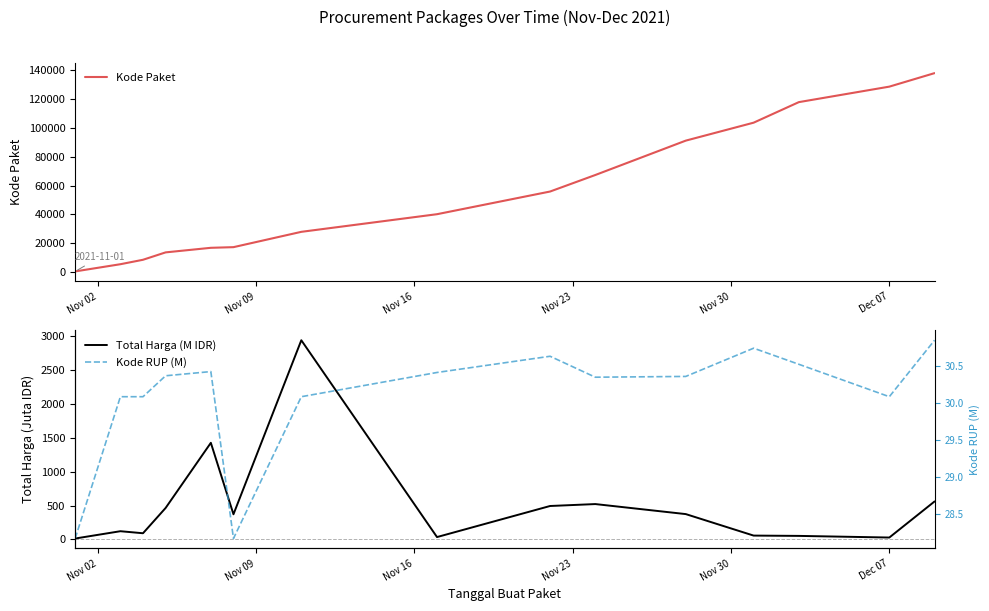

What is the maximum value for Kode Paket?

137876